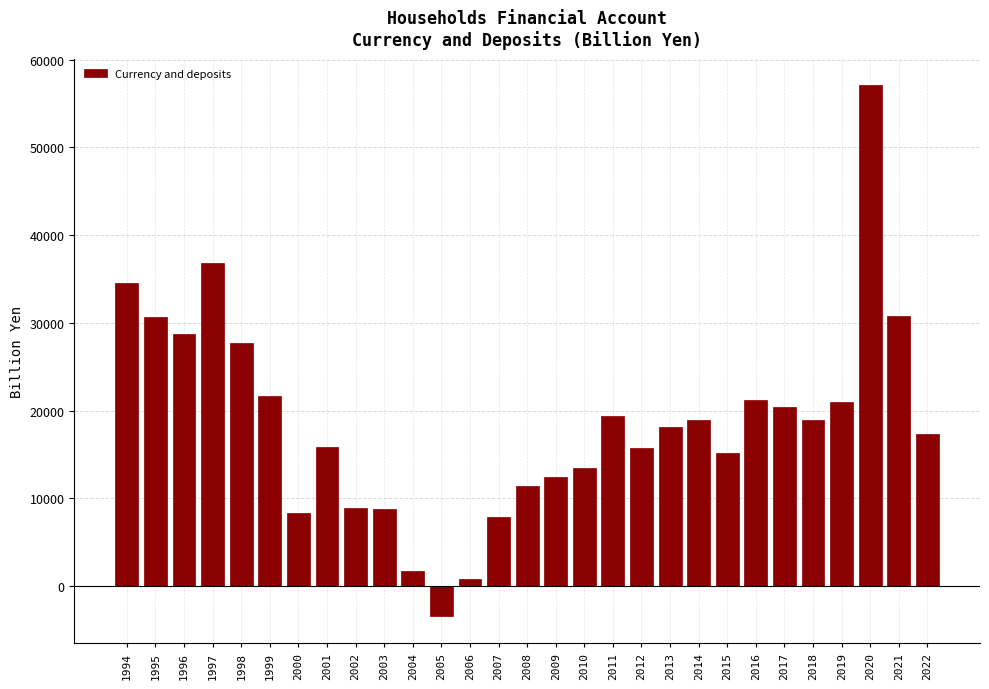

The value at 1997 is 64270.9. True or false?

False